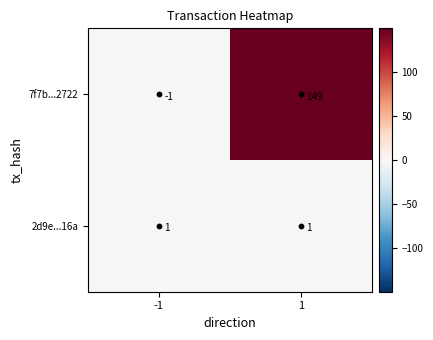

The value of 2d9e...16a at 1 is 2. True or false?

False